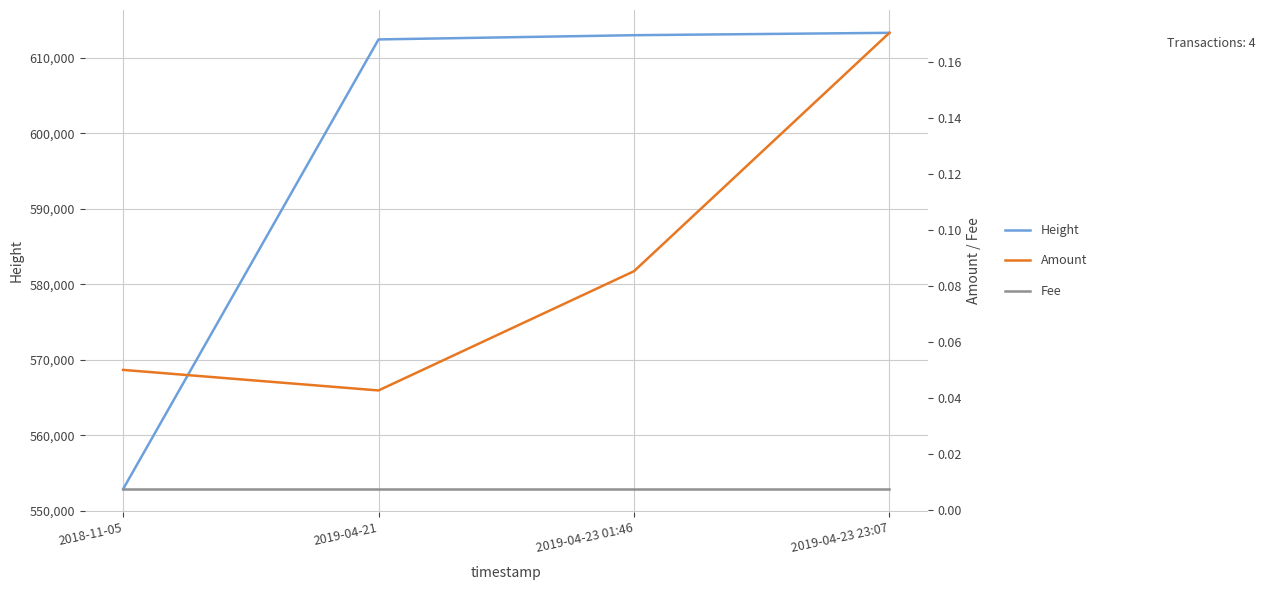

True or false: Amount and Fee cross at least once.

False